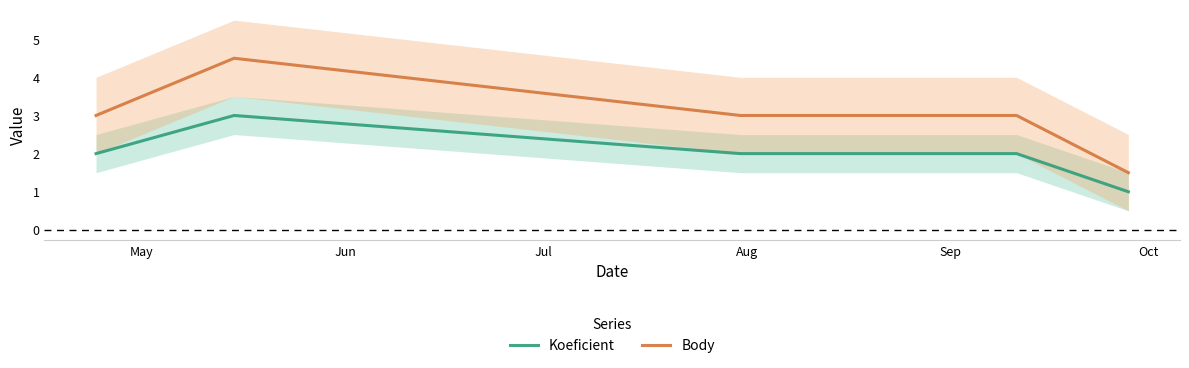

What is the lowest value of the Koeficient series?

1.0